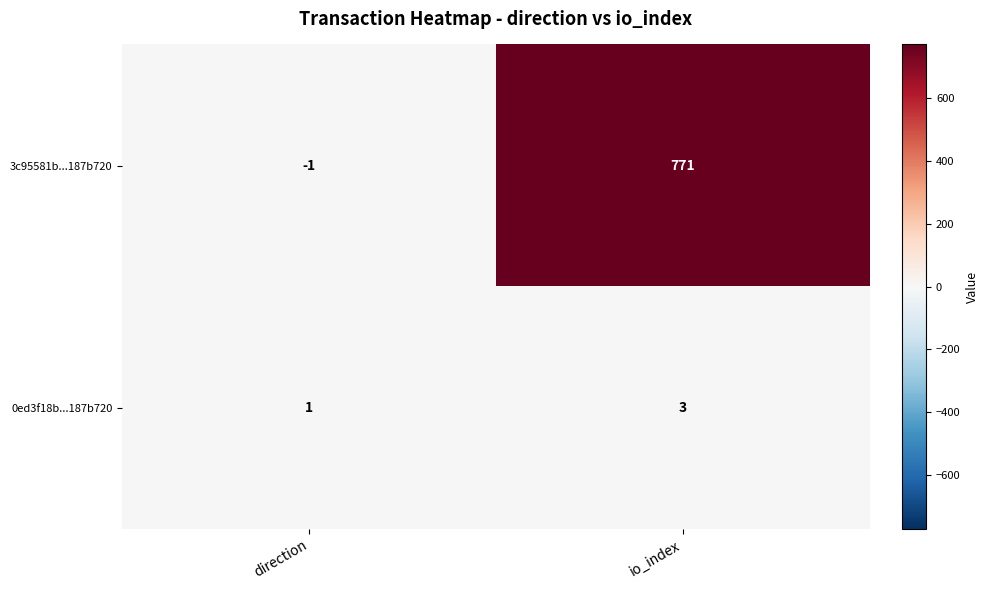

How many series are shown in this chart?

2